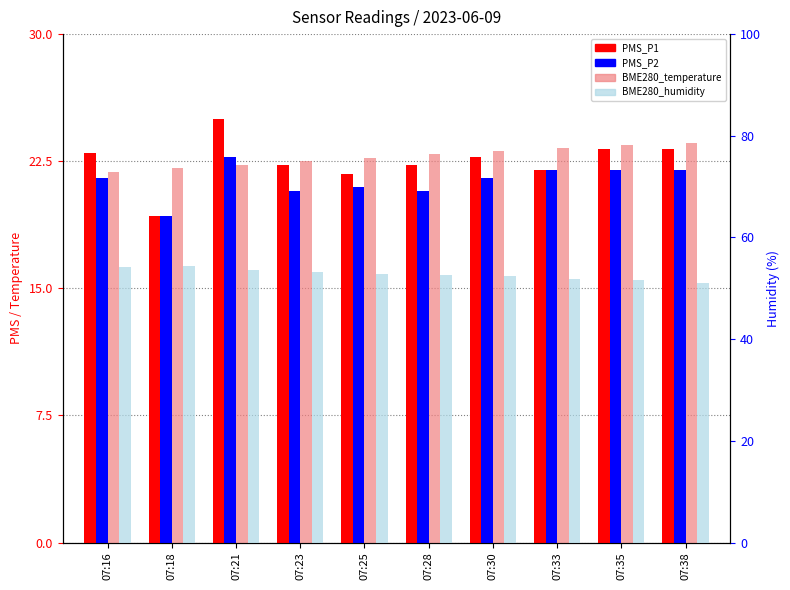

What value does the BME280_humidity series have at 07:28?

52.6